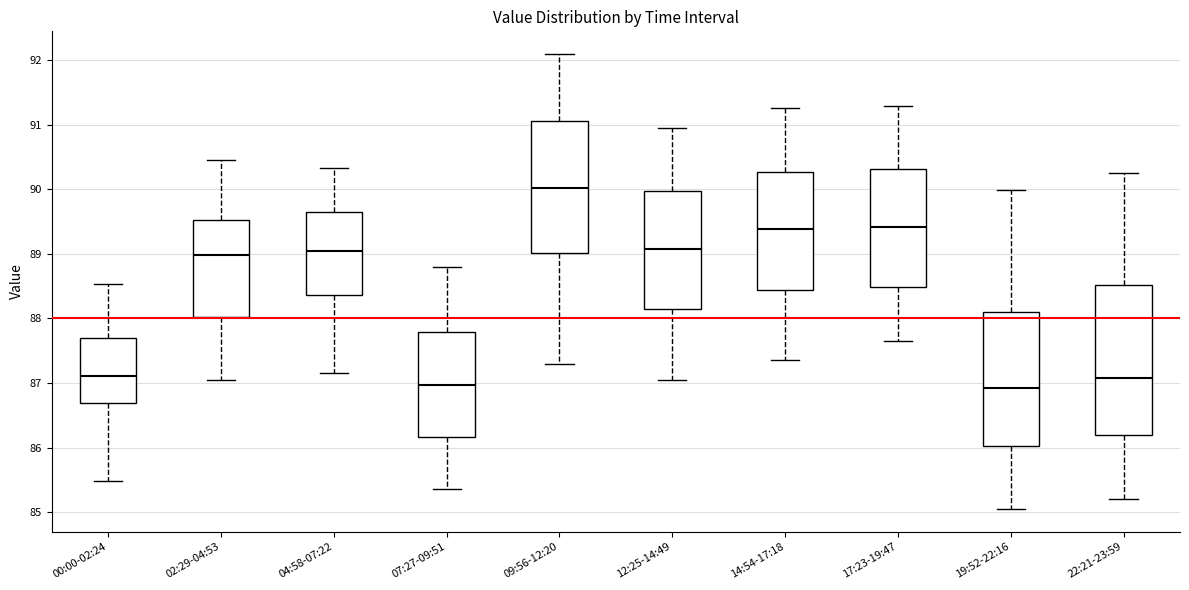

Reading left to right, read every box against the y-axis: the position of its median line, the range the box covers, and the ends of its whiskers. The values are not printed on the chart, so give them approximately, as read against the axis.

00:00-02:24: median 87.1, box 86.7 to 87.7, whiskers 85.5 to 88.5
02:29-04:53: median 89.0, box 88.0 to 89.5, whiskers 87.0 to 90.5
04:58-07:22: median 89.0, box 88.4 to 89.6, whiskers 87.2 to 90.3
07:27-09:51: median 87.0, box 86.2 to 87.8, whiskers 85.4 to 88.8
09:56-12:20: median 90.0, box 89.0 to 91.0, whiskers 87.3 to 92.1
12:25-14:49: median 89.1, box 88.1 to 90.0, whiskers 87.1 to 91.0
14:54-17:18: median 89.4, box 88.4 to 90.3, whiskers 87.4 to 91.3
17:23-19:47: median 89.4, box 88.5 to 90.3, whiskers 87.7 to 91.3
19:52-22:16: median 86.9, box 86.0 to 88.1, whiskers 85.1 to 90.0
22:21-23:59: median 87.1, box 86.2 to 88.5, whiskers 85.2 to 90.3